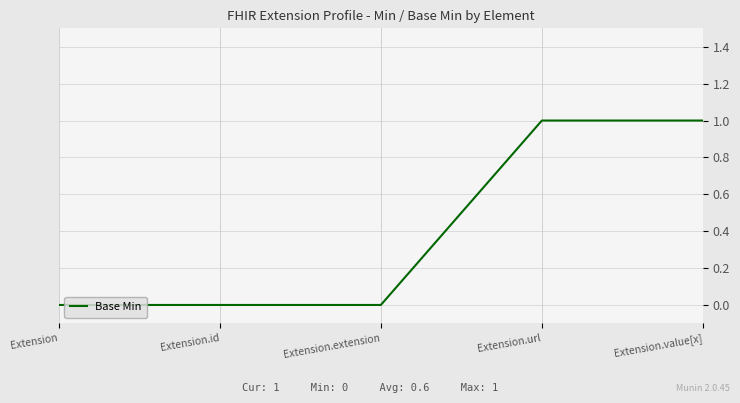

What is the greatest value displayed?

1